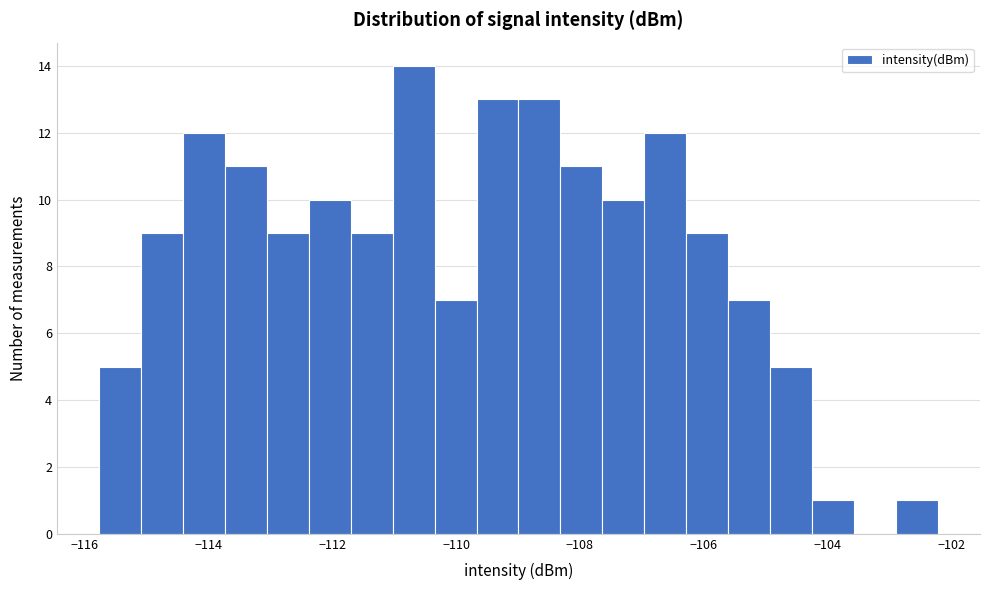

Around what value on the x-axis is the tallest bar? Give the approximate position of its centre, as read against the axis.

-110.6